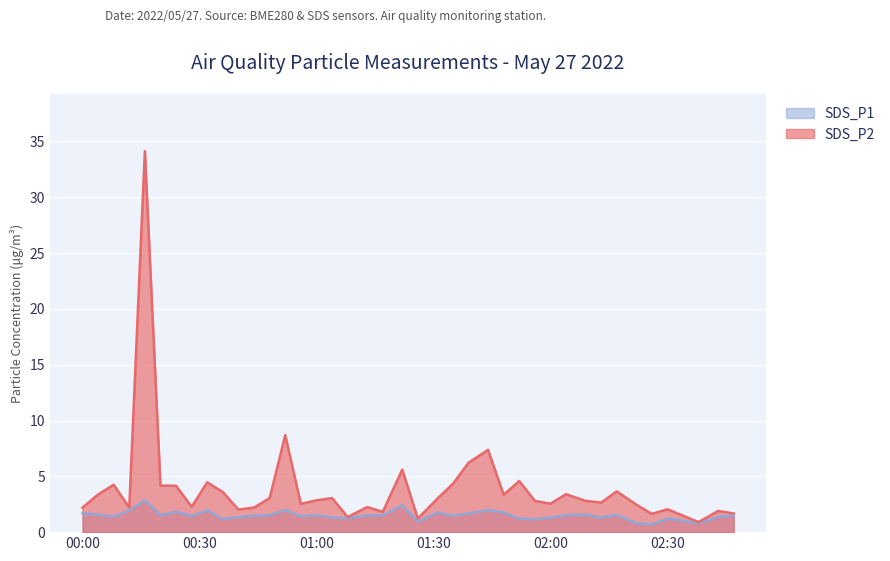

Is the value of SDS_P1 at 2022/05/27 00:12 greater than the value of SDS_P2 at 2022/05/27 02:43?

Yes